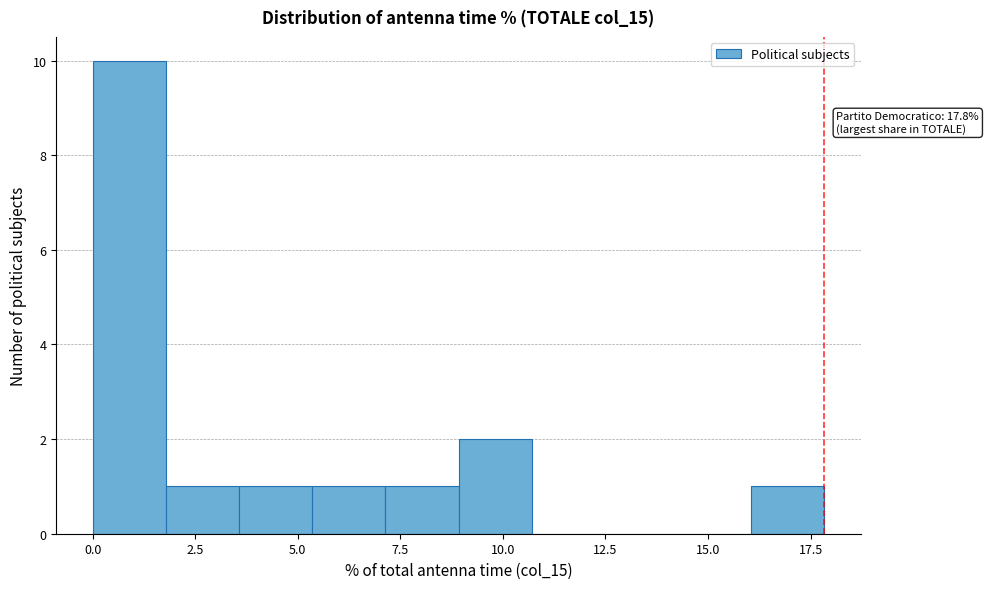

Read against the x-axis, roughly where is the centre of the tallest bar?

1.0